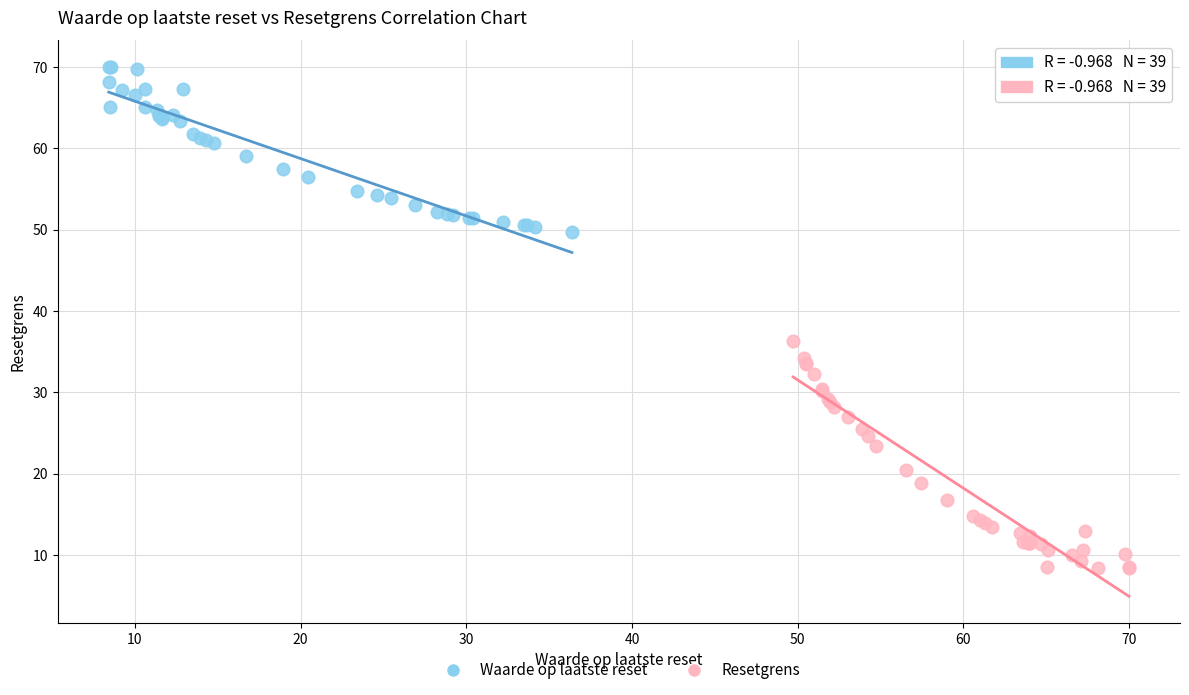

What are all the series names shown in the legend?

Waarde op laatste reset, Resetgrens